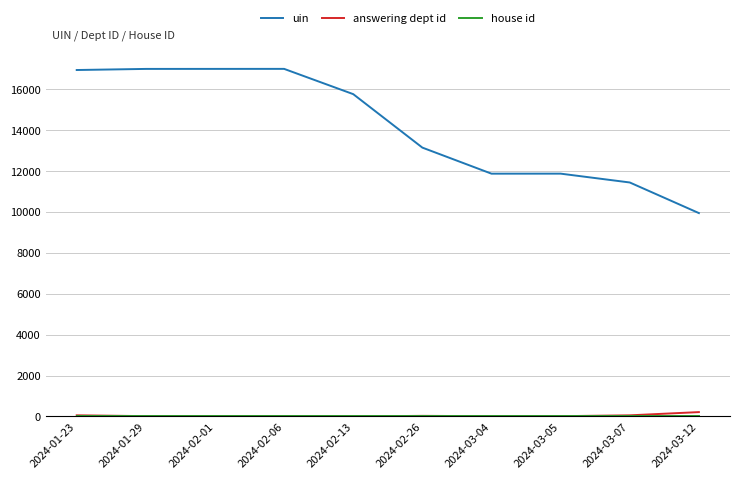

The value of uin at 2024-01-23 is 16953. True or false?

True